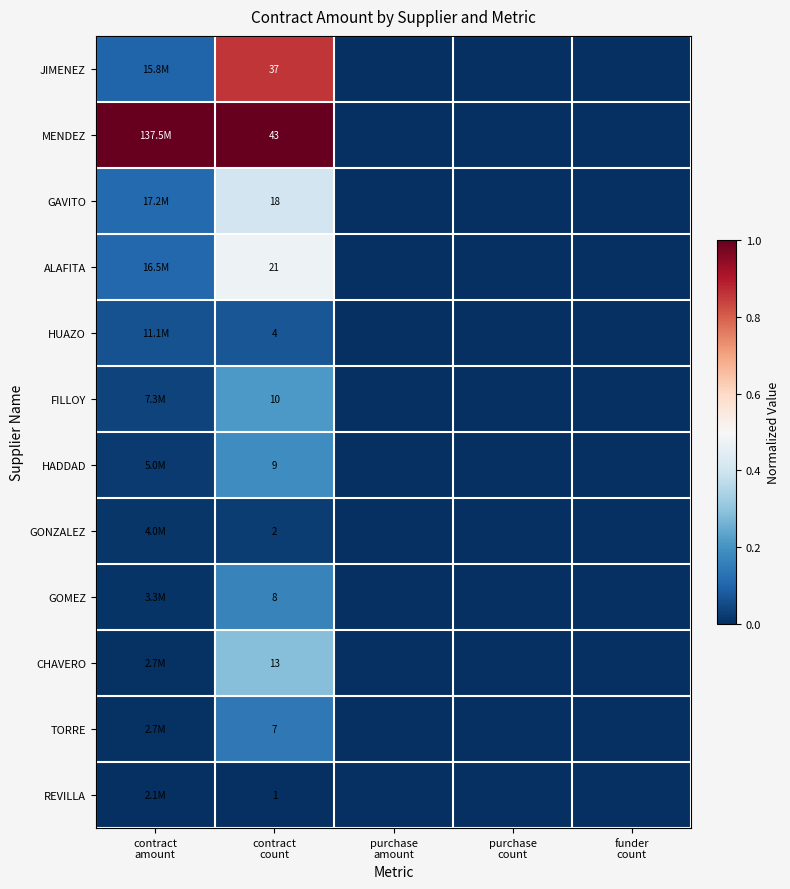

Which has a higher value, funder
count or purchase
count?

funder
count